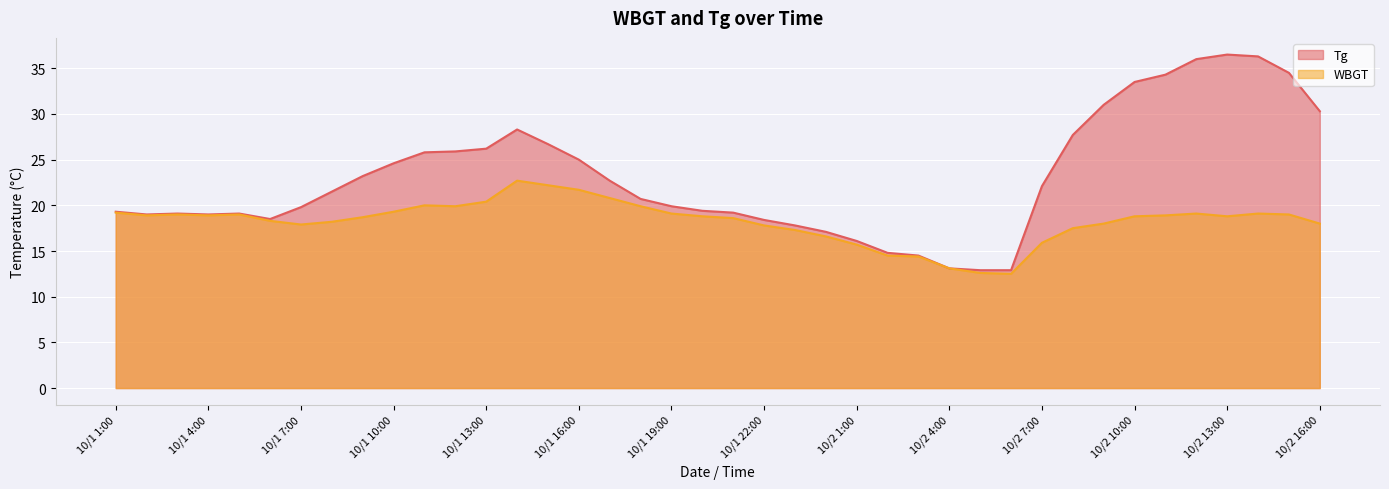

At how many categories does at least one series exceed 29?

8